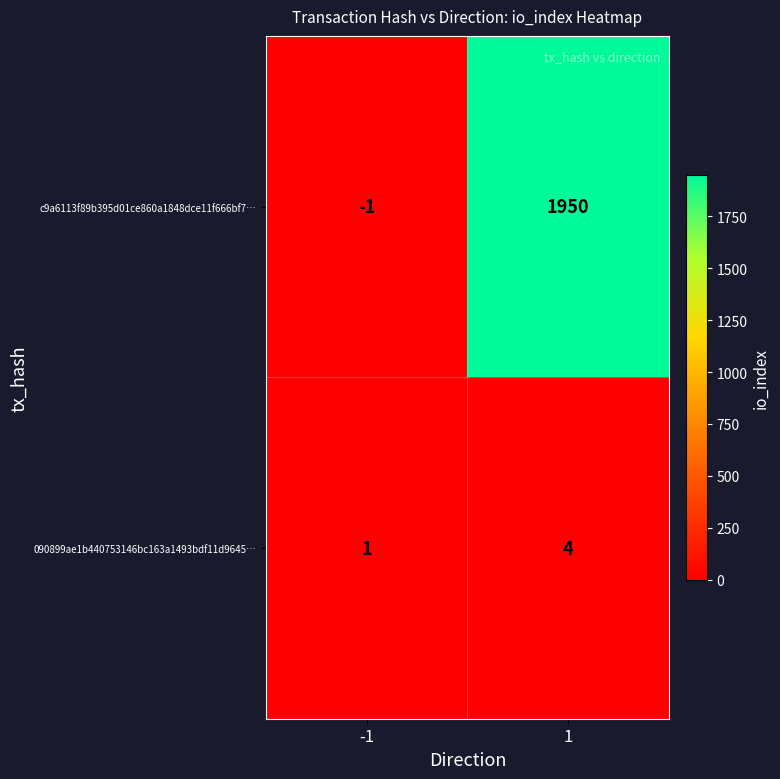

Reading left to right, extract all data points from this chart.

c9a6113f89b395d01ce860a1848dce11f666bf7…: -1	1950
090899ae1b440753146bc163a1493bdf11d9645…: 1	4